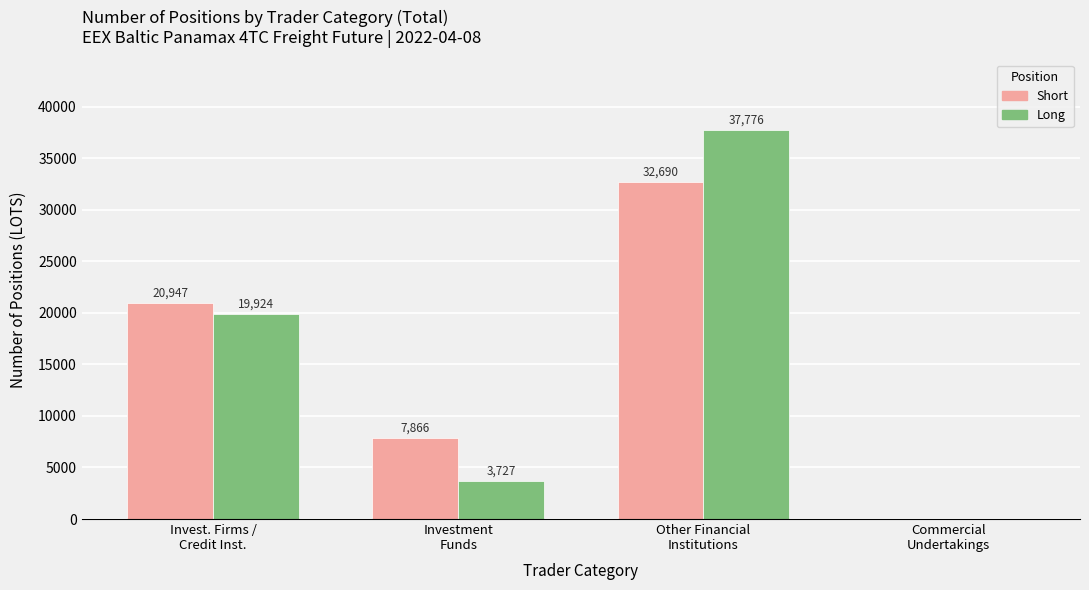

The value of Long at Invest. Firms /
Credit Inst. is 20947.2. True or false?

True